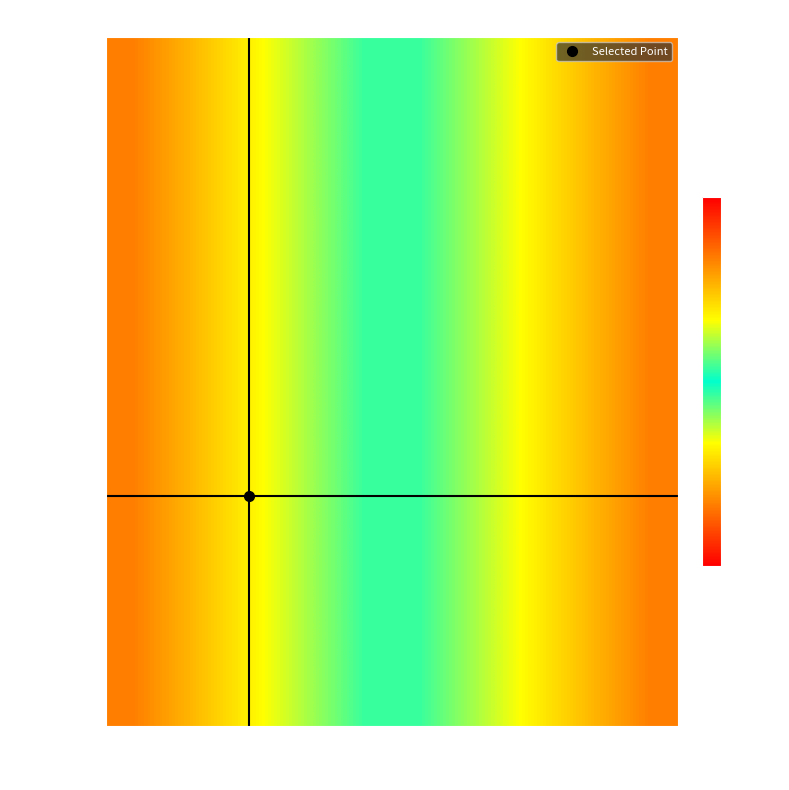

At how many categories does at least one series exceed 2004?

4